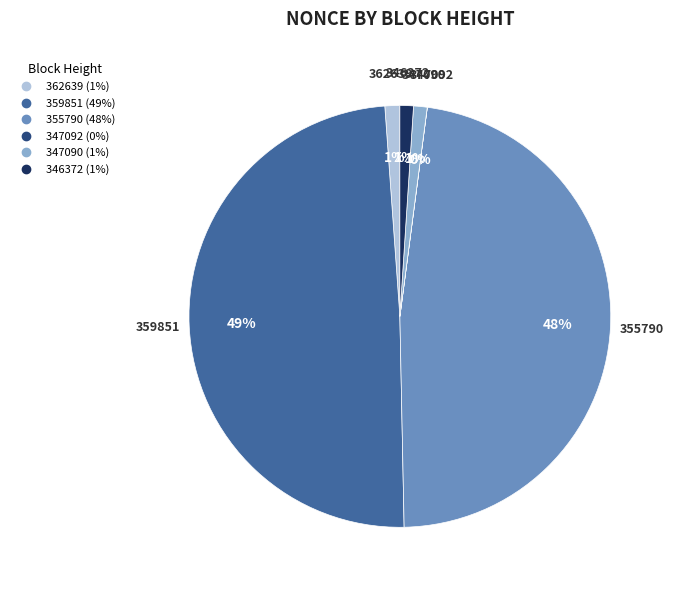

To the nearest percent, what is the difference between the largest and smallest slice percentages?

49%